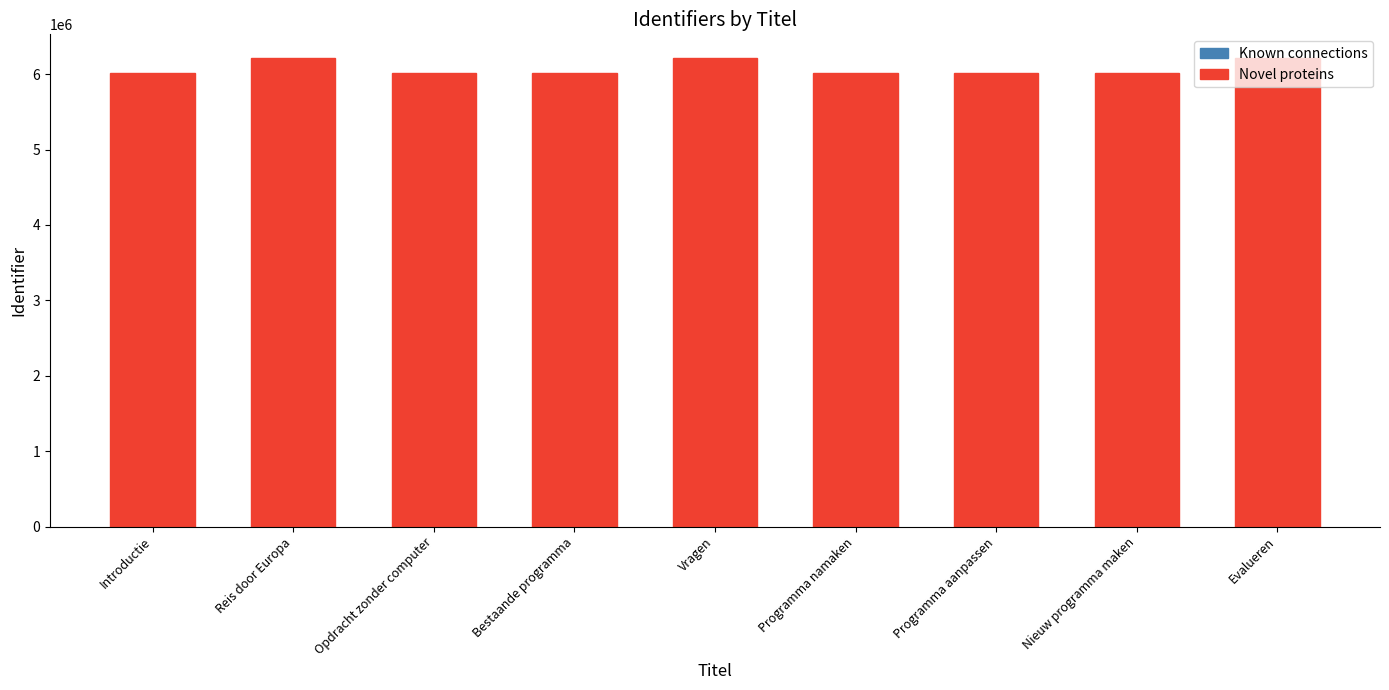

What value does the data have at Opdracht zonder computer, to the nearest 10?

6010810